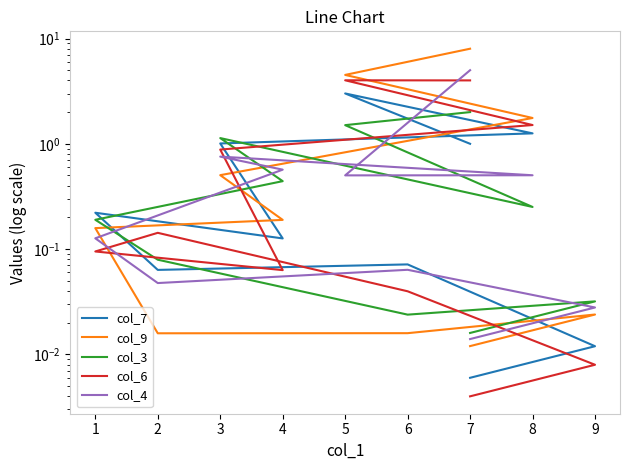

What is the sum of the col_7 values at 3 and 4?

1.1